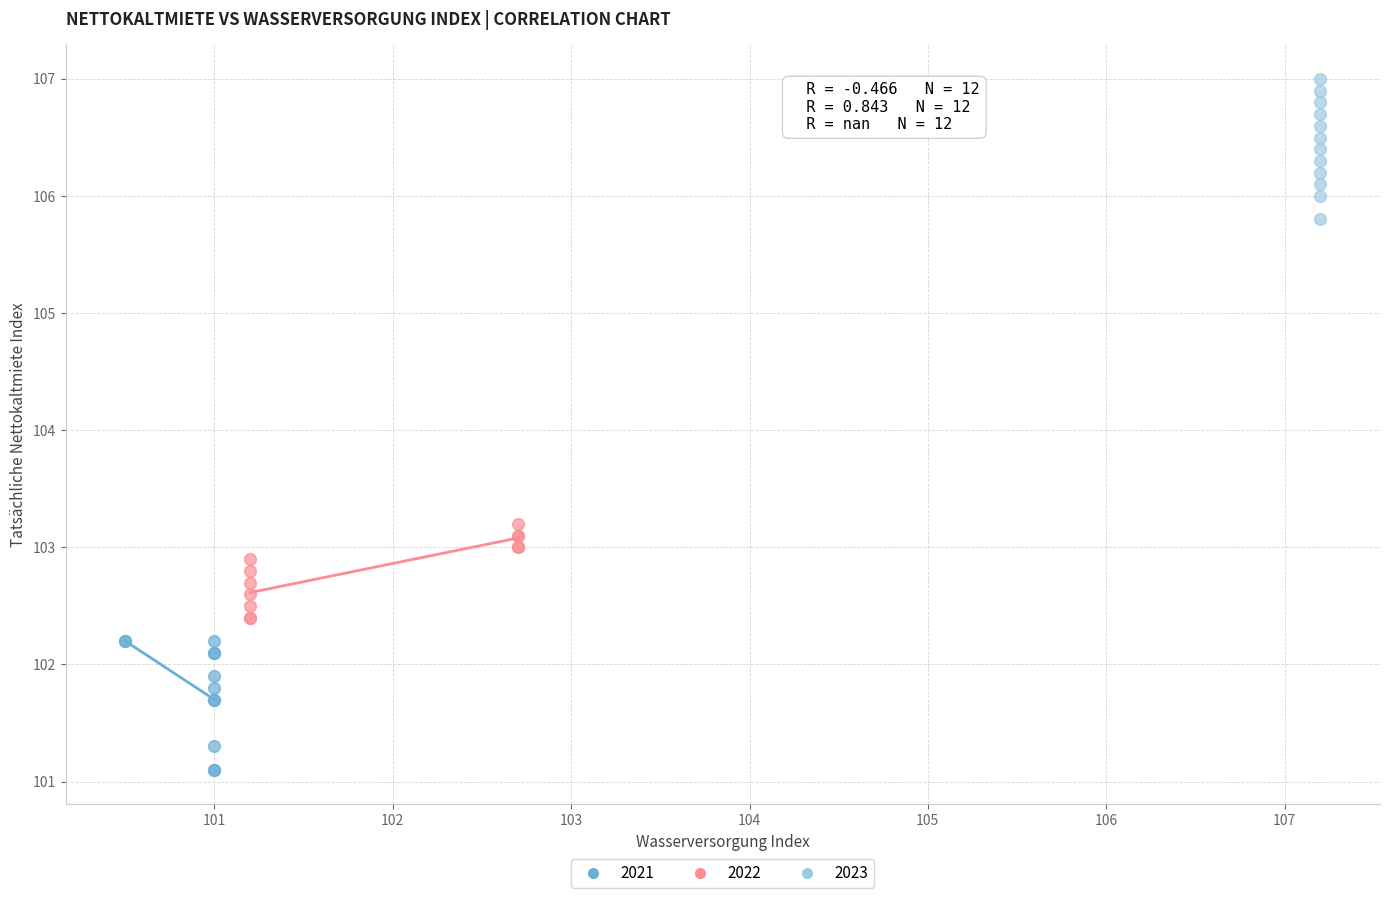

Which series reaches the minimum Y coordinate?

2021